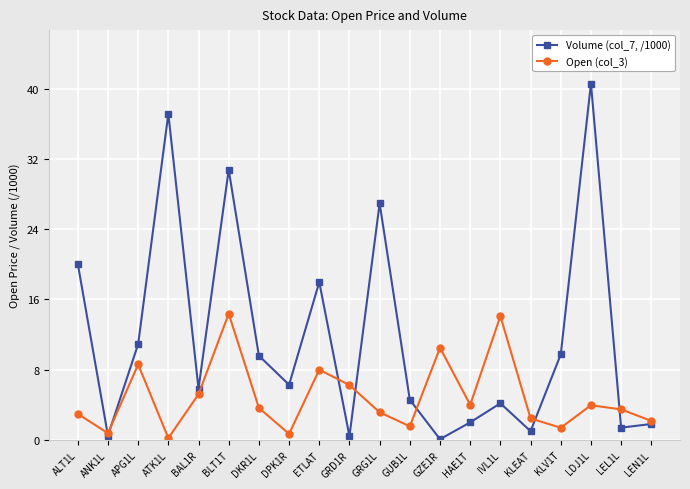

What are all the series names shown in the legend?

Volume (col_7, /1000), Open (col_3)